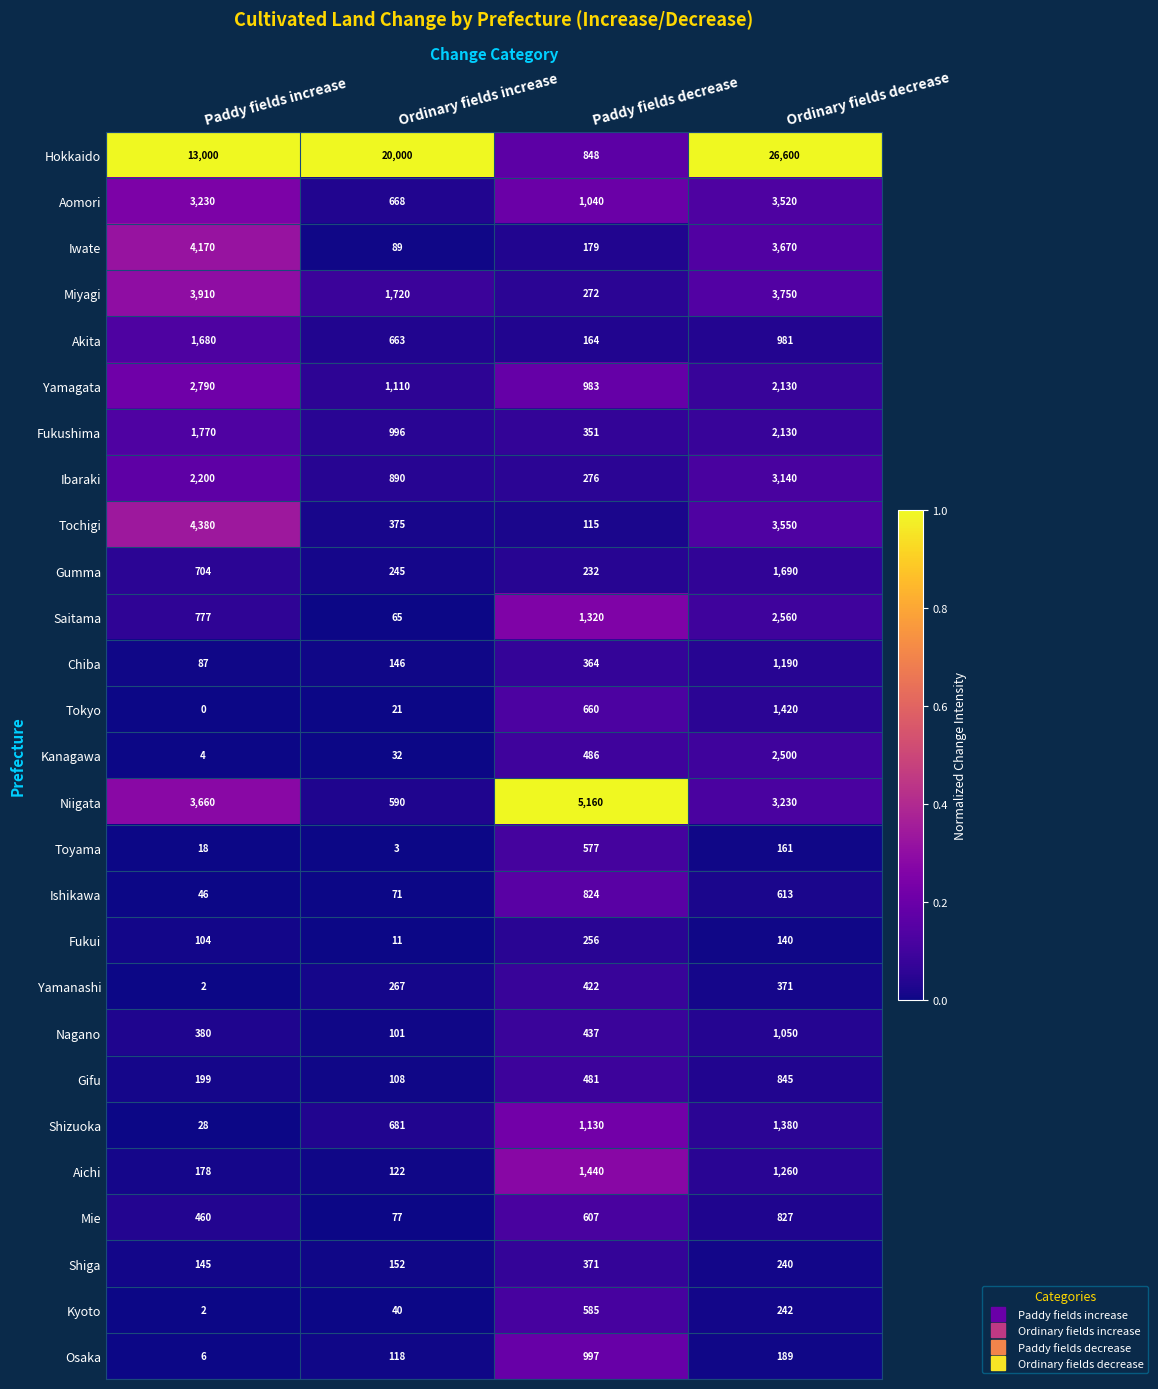

How many data points does each series have?

4